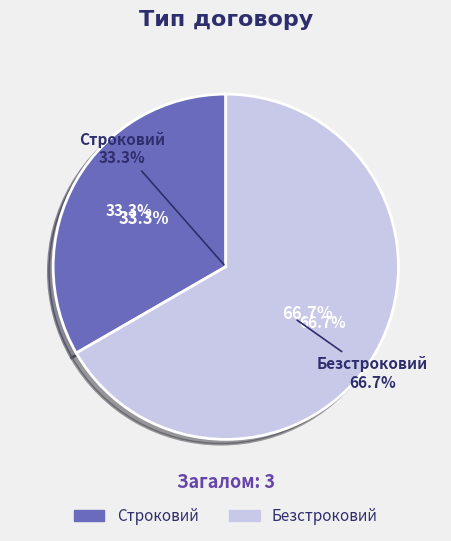

Count the number of slices in the pie.

2